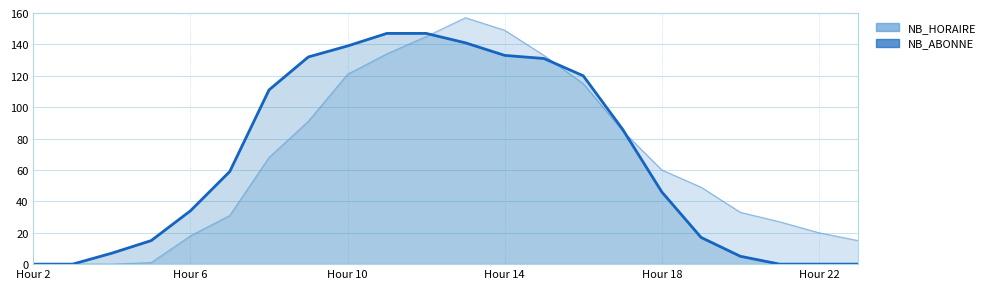

Does the chart display data point markers on the line(s)?

No